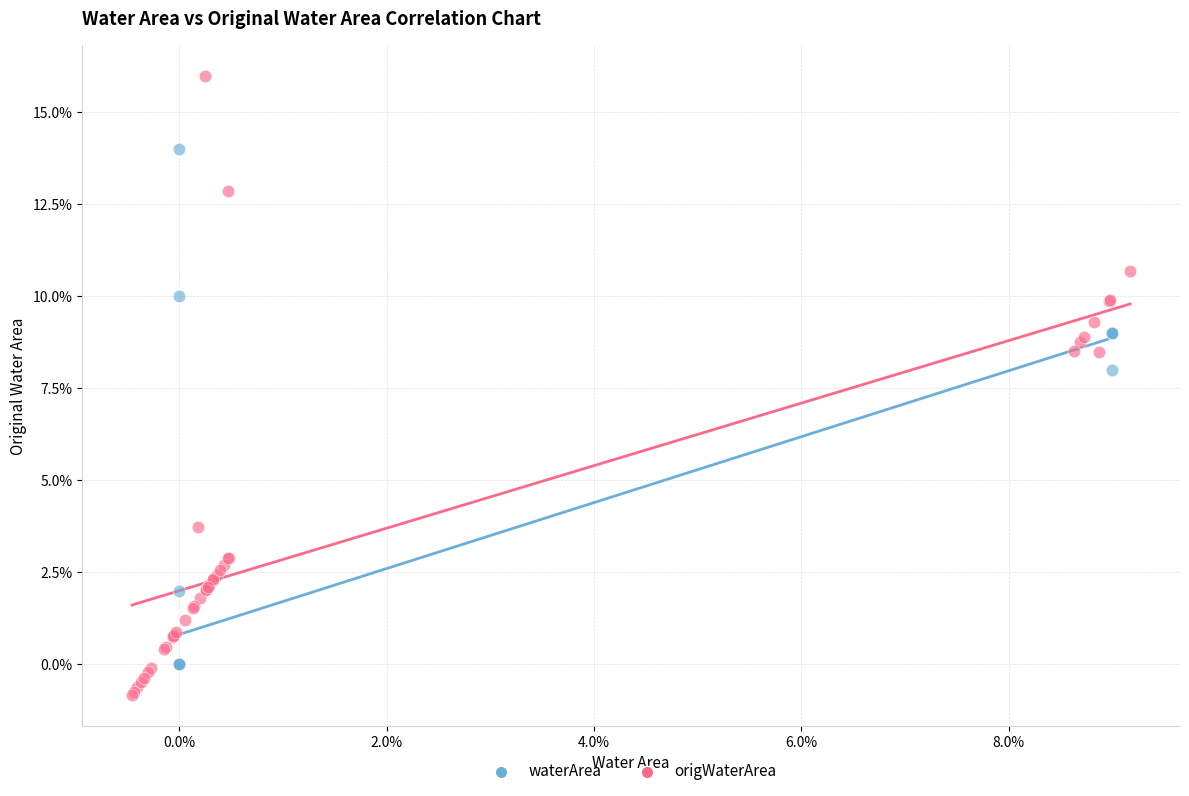

Which series has the largest Y range (max minus min)?

origWaterArea